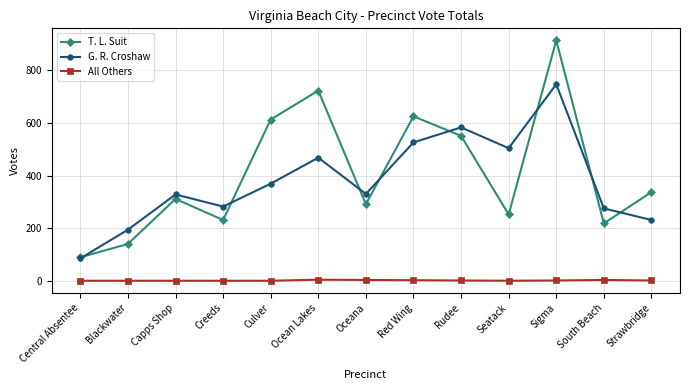

The All Others series shows 1 at Sigma. True or false?

True